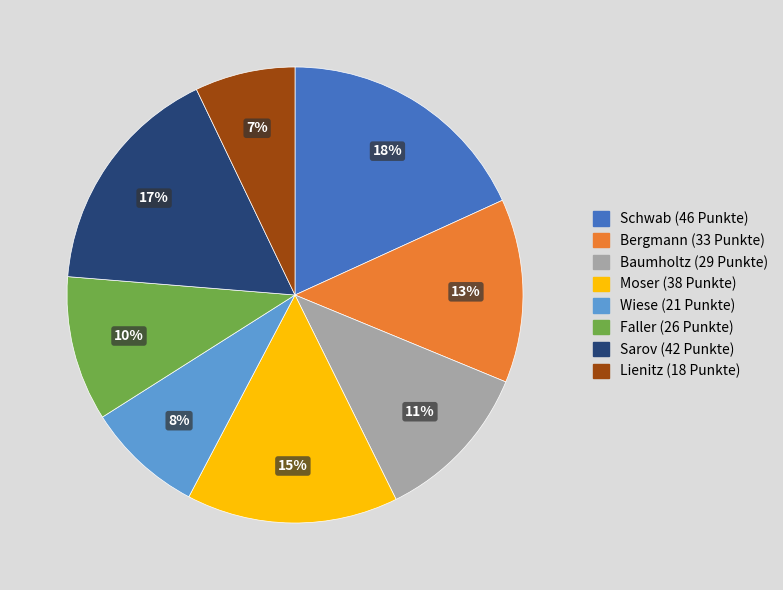

True or false: Lienitz accounts for 1% of the total.

False